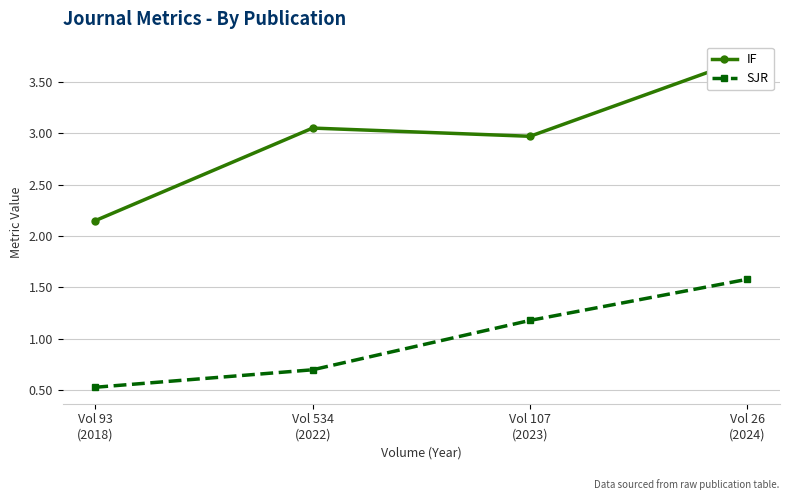

What is the spread (max minus min) of values at Vol 534
(2022)?

2.3